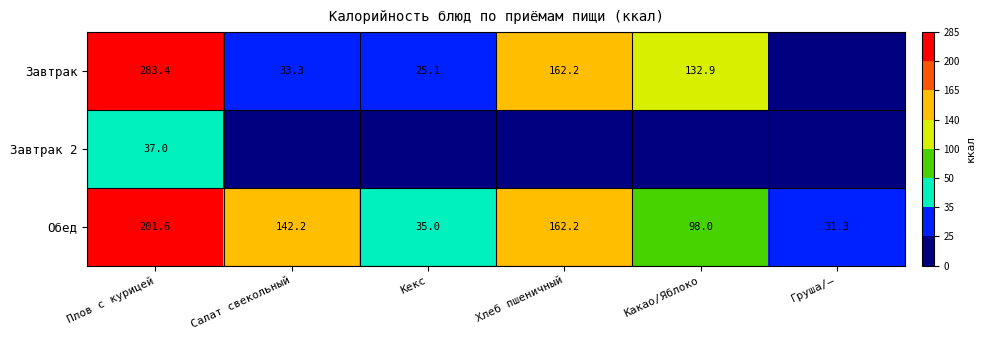

What is the spread (max minus min) of values at Плов с курицей?

246.4